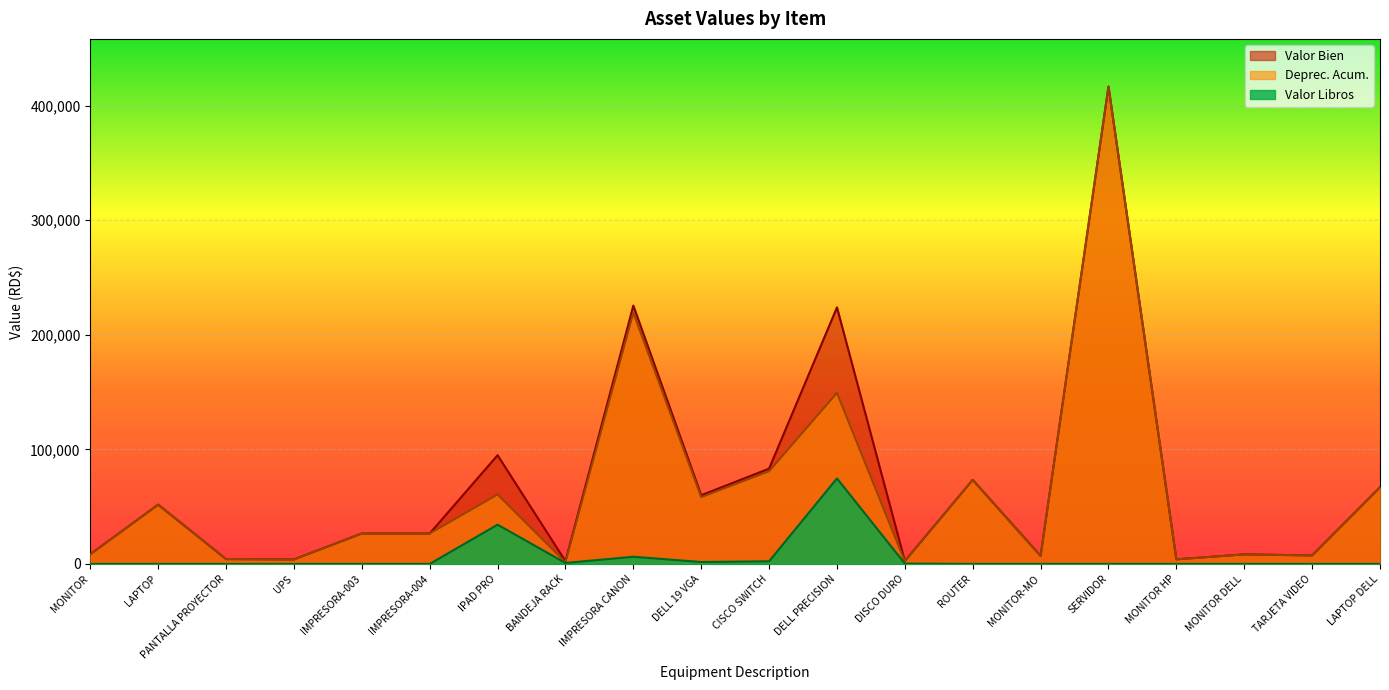

Which series has the largest total across all categories?

Valor Bien